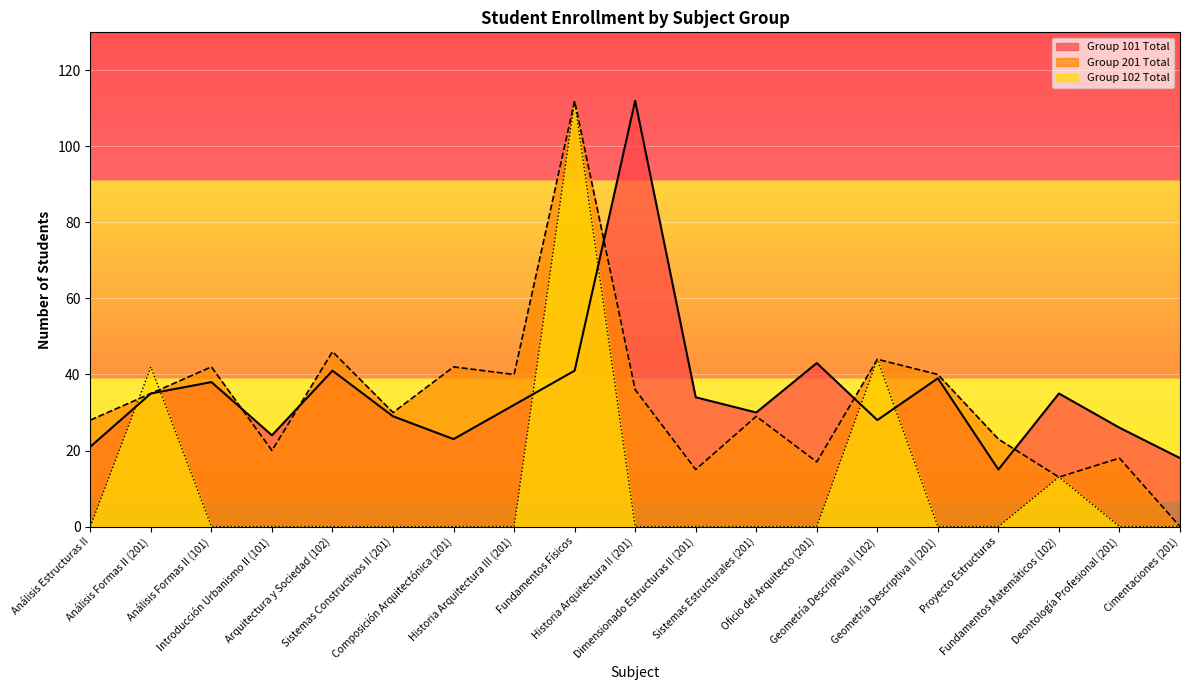

Which series has the widest spread of values?

Group 201 Total